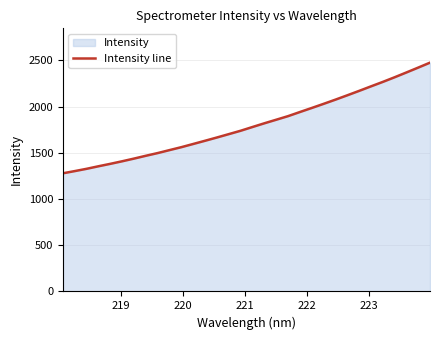

What is the difference between the maximum and minimum values?

1197.1